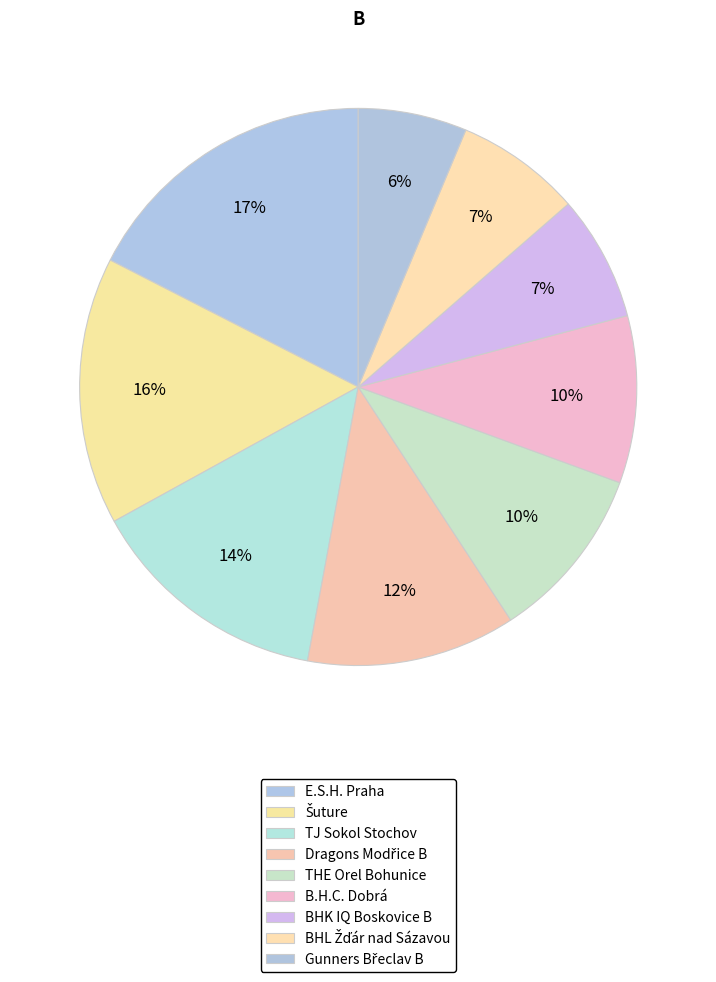

What is the ratio of the value at THE Orel Bohunice to the value at Dragons Modřice B?

0.8